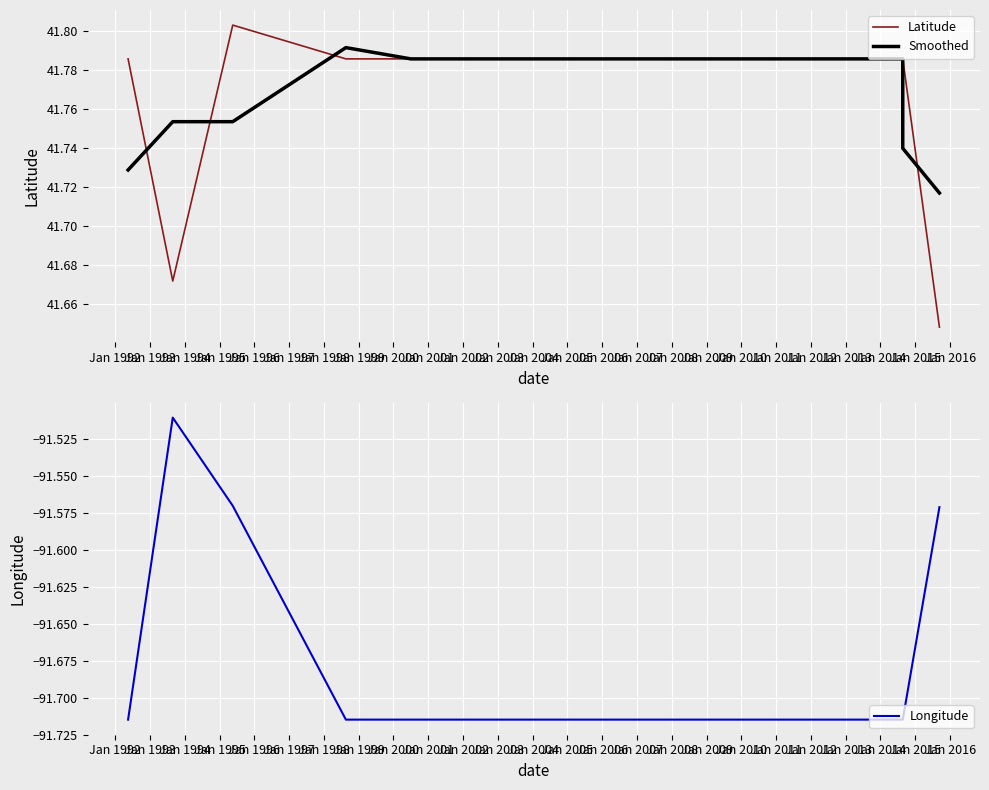

How many intersections are there between Latitude and Smoothed?

4